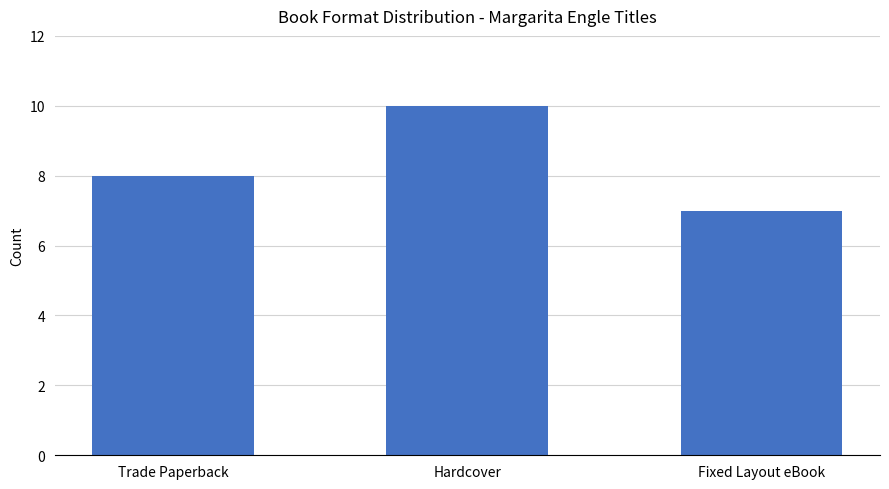

Reading right to left, what are all the values shown in this chart?

Fixed Layout eBook=7	Hardcover=10	Trade Paperback=8